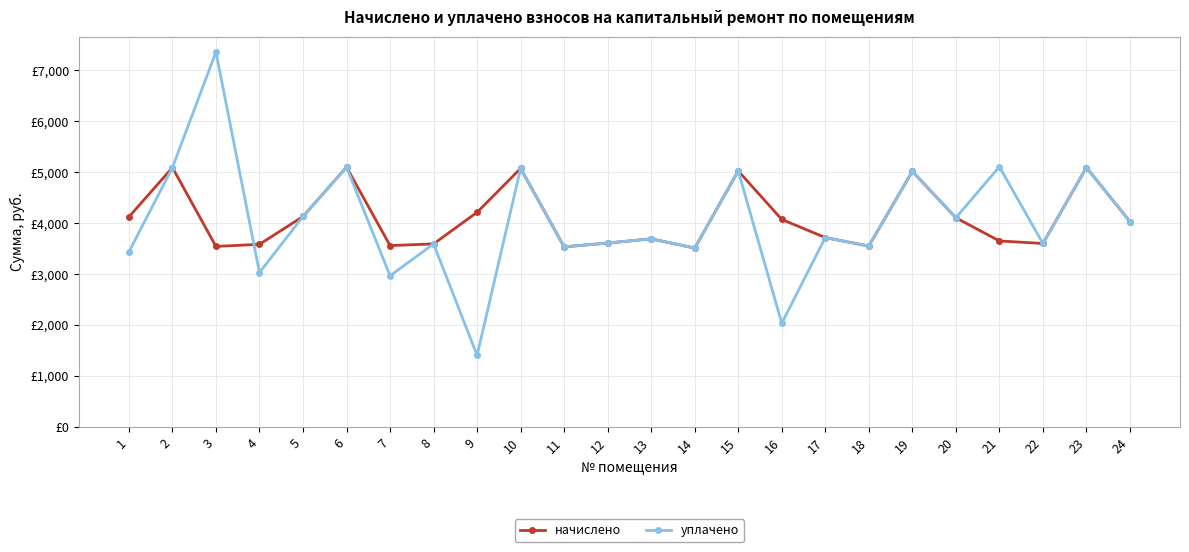

What is the smallest value displayed?

1404.8